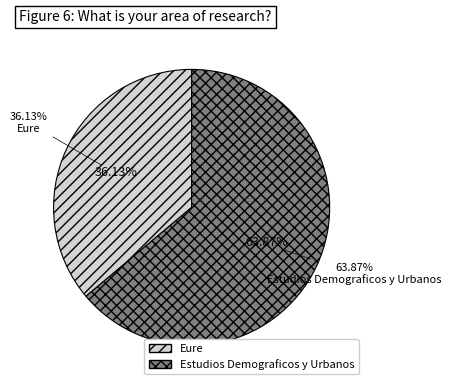

To the nearest percent, what is the combined percentage of Eure and Estudios Demograficos y Urbanos?

100%